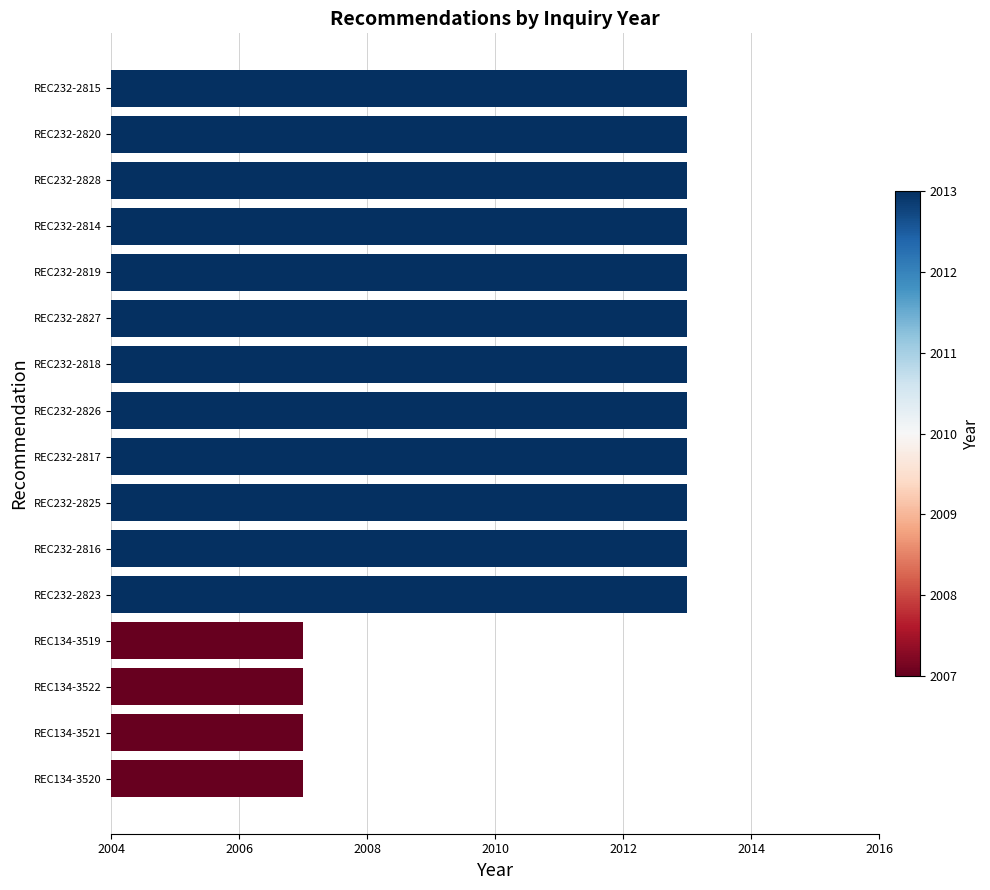

What is the greatest value displayed?

2013